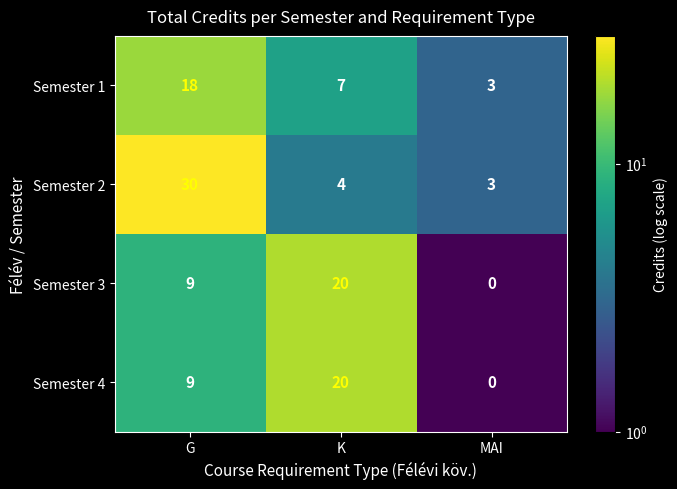

At which category is the sum across all series the highest?

G